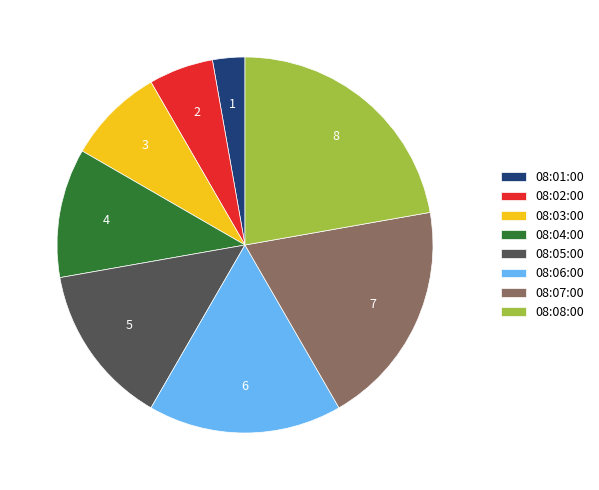

The 08:01:00 slice represents 14% of the pie. True or false?

False